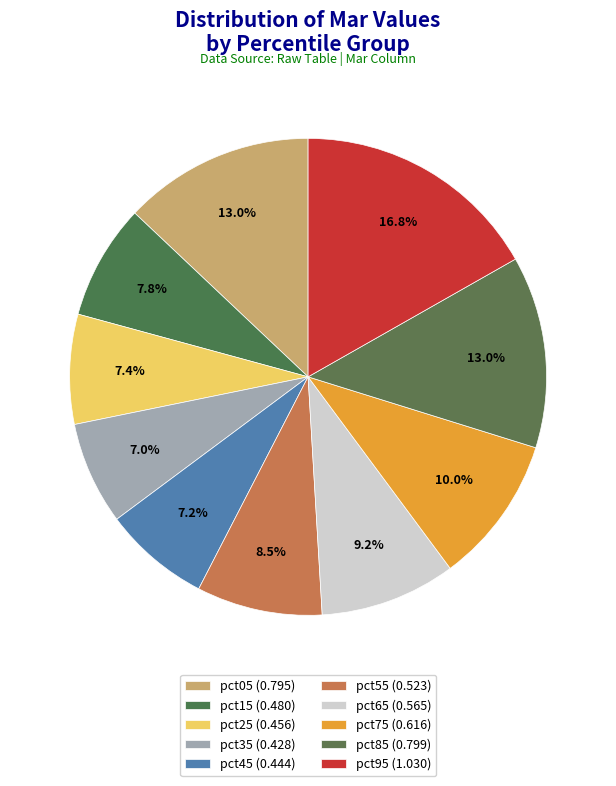

To the nearest percent, what portion does pct55 represent?

9%